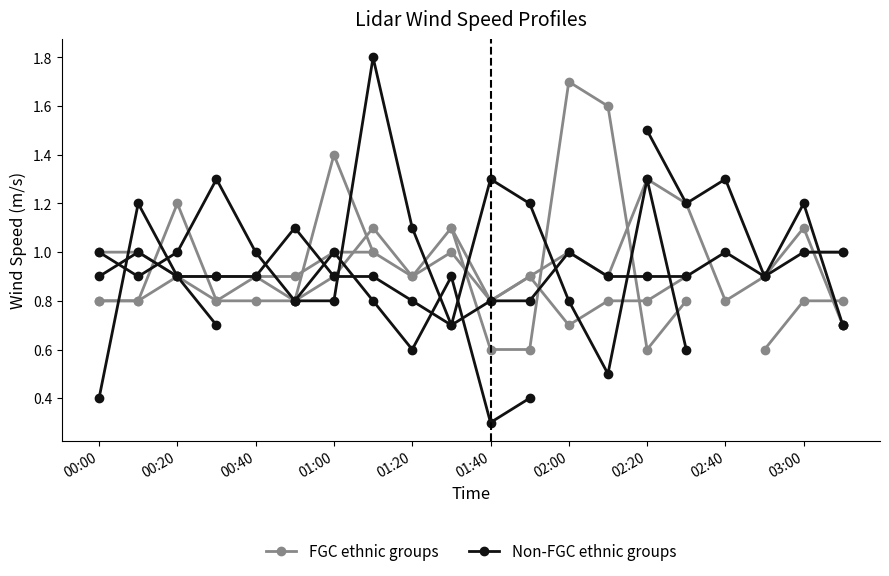

What position from the left is 01:00?

4